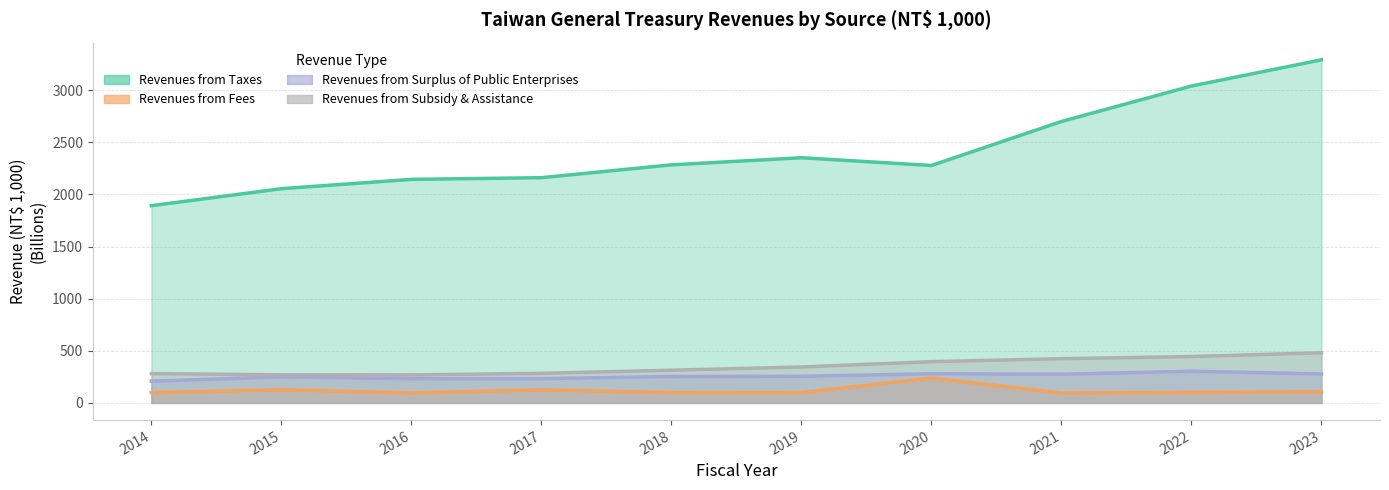

In Revenues from Taxes, how many points are higher than both neighbors (excluding endpoints)?

1